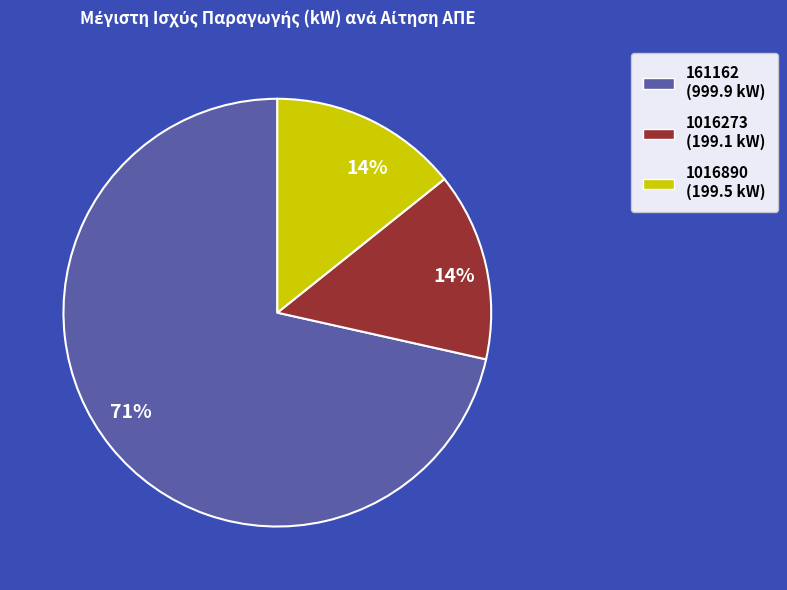

Does any single category account for the majority?

Yes